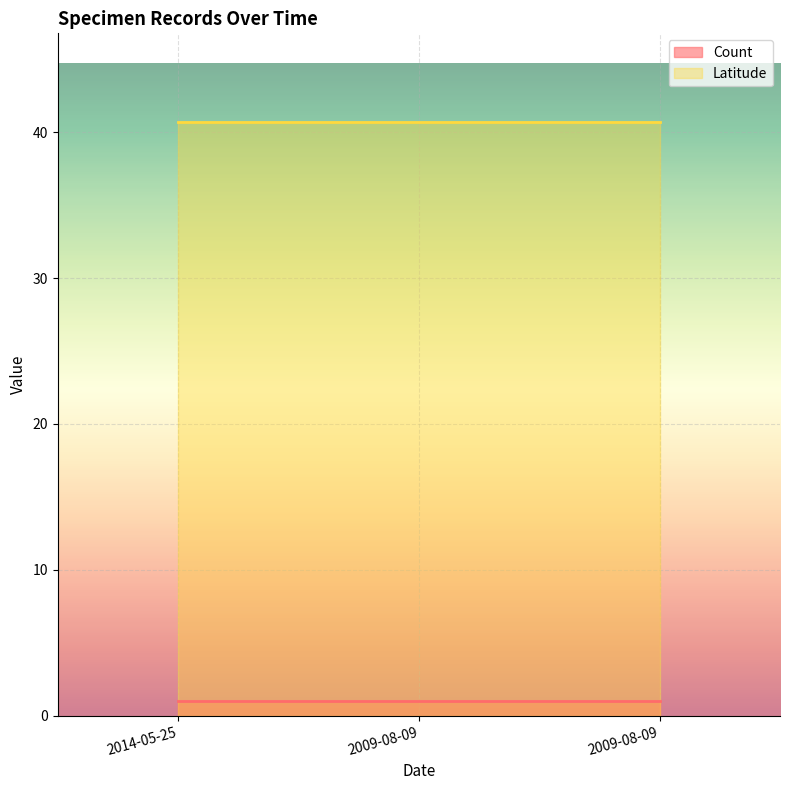

What is the total value across all series at 2009-08-09?

41.7